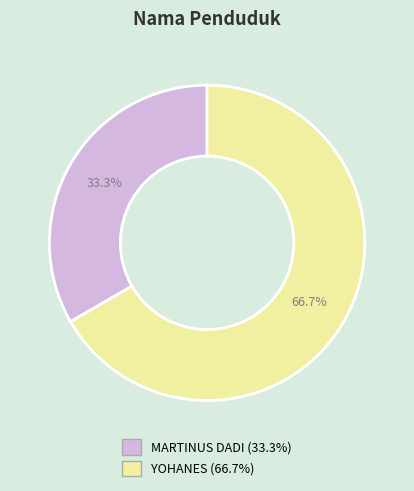

What is the total percentage of YOHANES and MARTINUS DADI?

100.0%